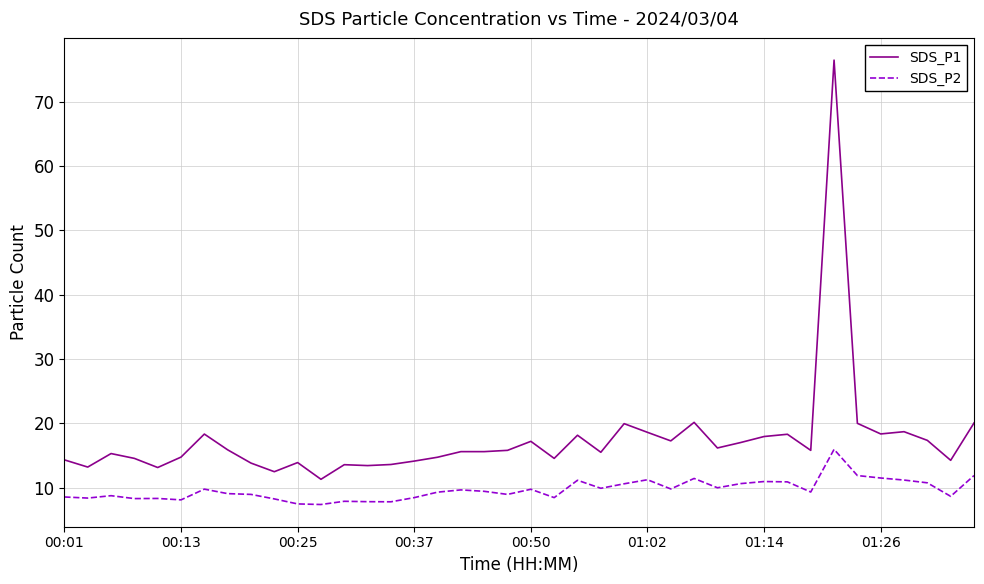

How many lines are shown in the chart?

2